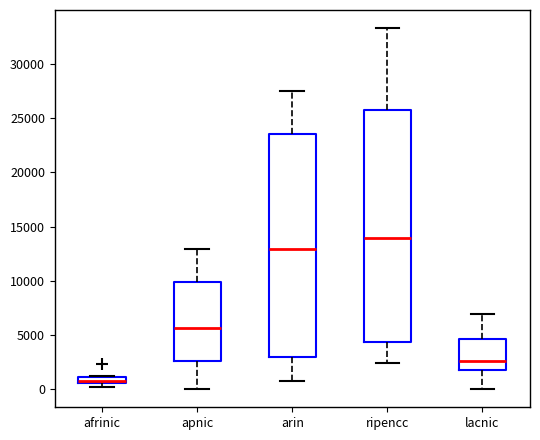

Which box is the tallest, from its lower edge to its upper edge?

ripencc